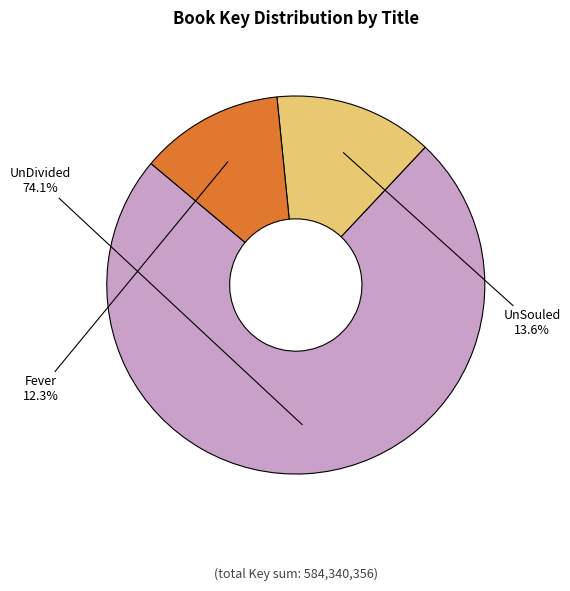

Between UnSouled and Fever, which is larger?

UnSouled